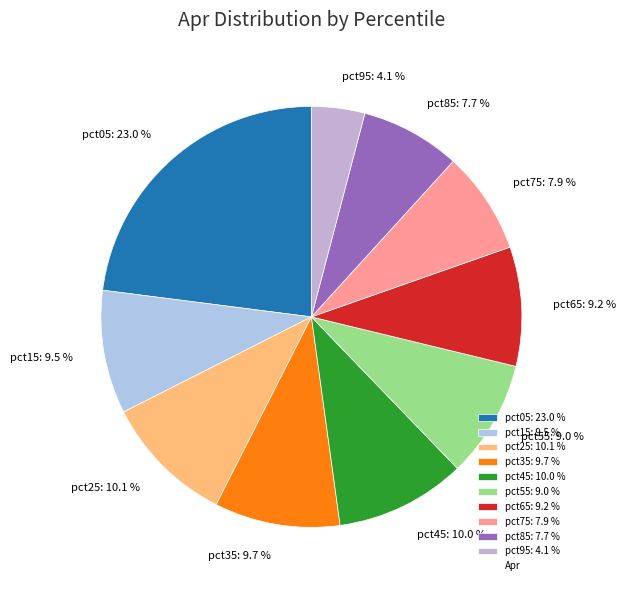

Which category has the biggest portion of the pie?

pct05